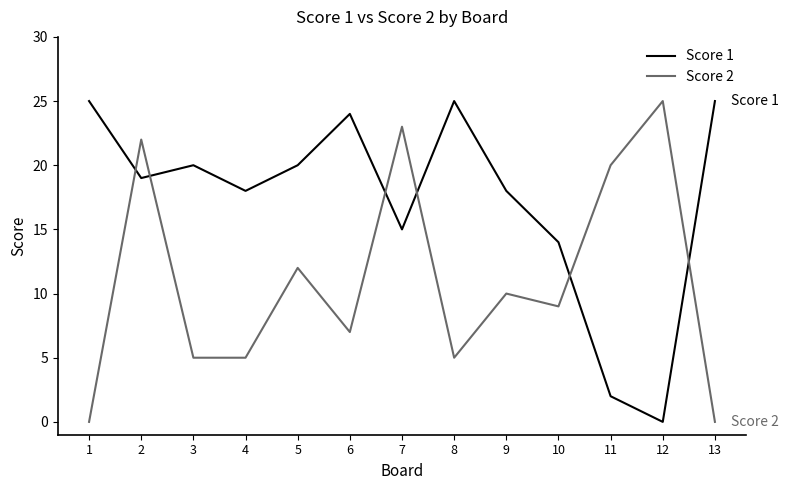

Which series has the largest total across all categories?

Score 1